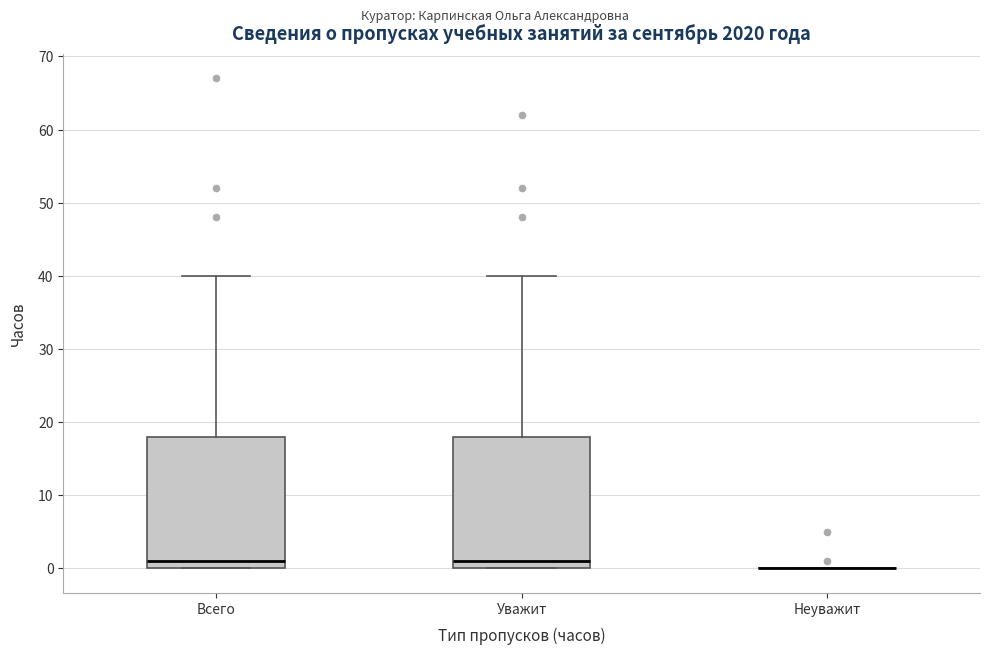

Where does the upper whisker of the box for Всего end on the y-axis? The values are not printed on the chart, so give them approximately, as read against the axis.

40